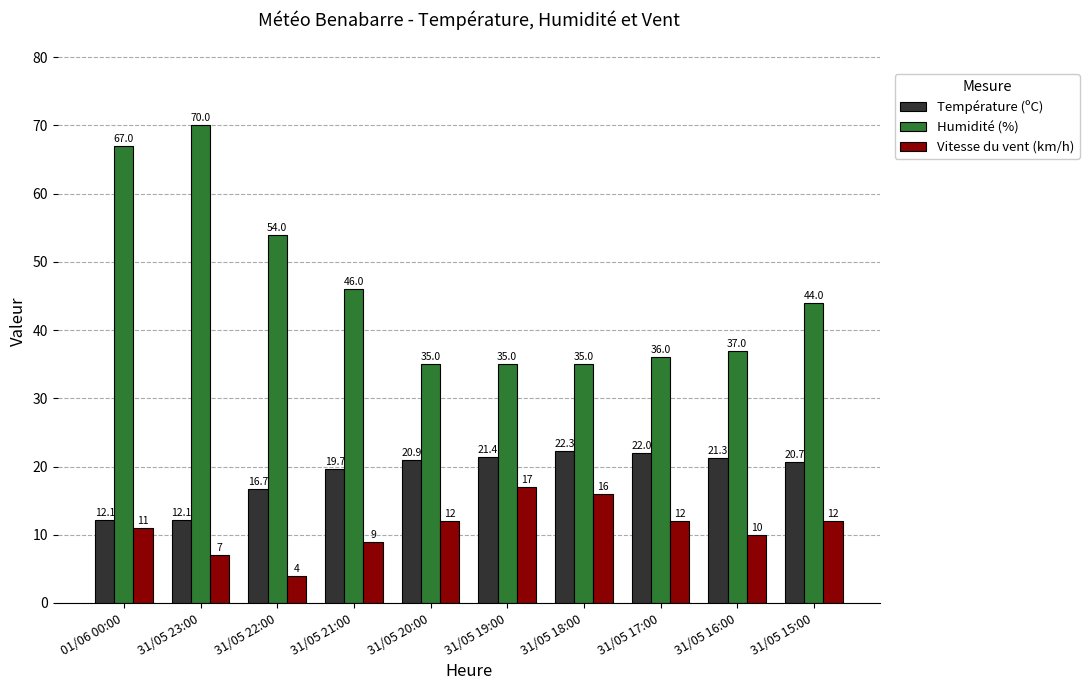

List the series in order of their overall mean, highest first.

Humidité (%), Température (ºC), Vitesse du vent (km/h)